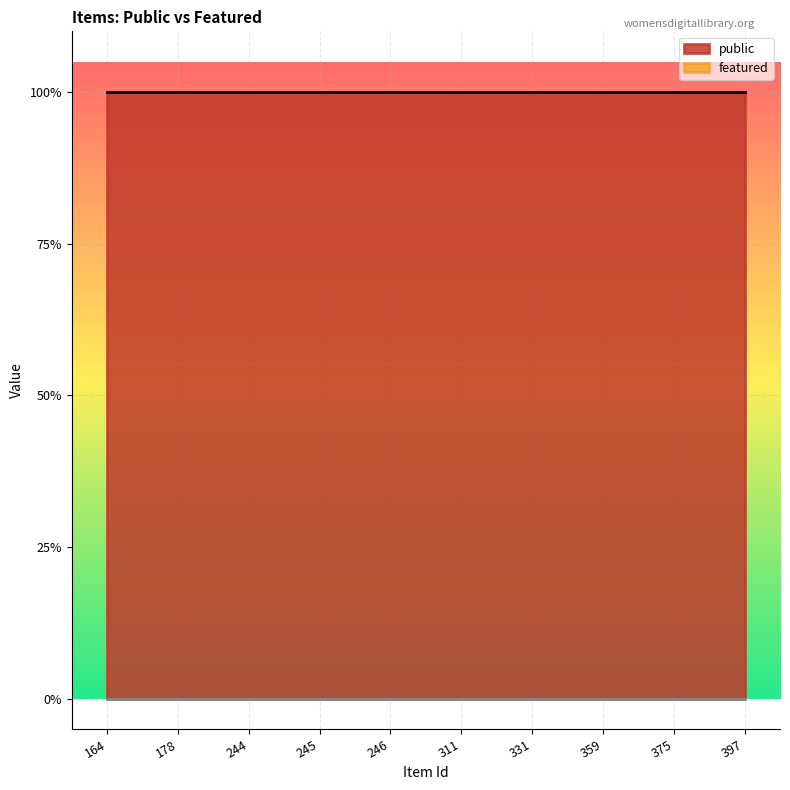

Is the value of featured at 359 greater than the value of public at 244?

No